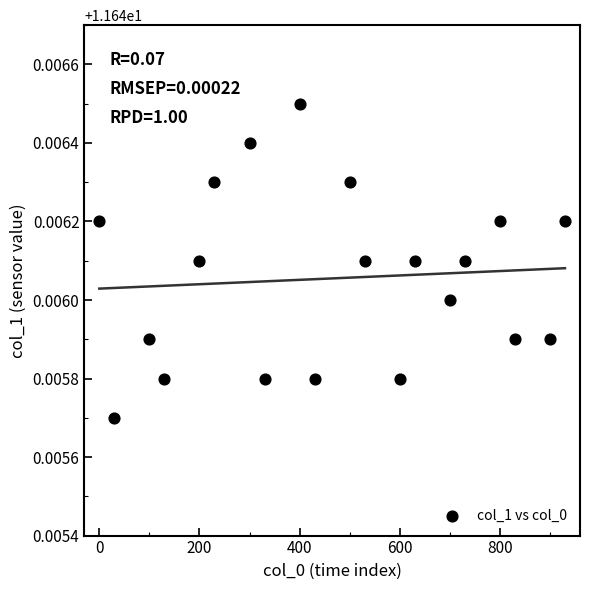

What is the range of X values (max minus min)?

930.0